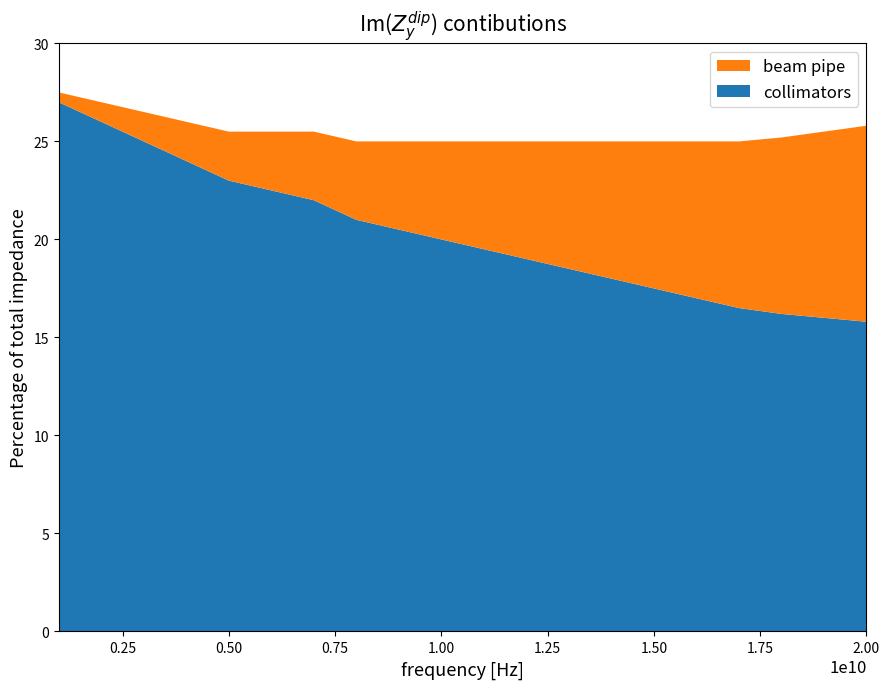

Reading right to left, list all the values displayed in this chart.

collimators: 20=15.8	19=16.0	18=16.2	17=16.5	16=17.0	15=17.5	14=18.0	13=18.5	12=19.0	11=19.5	10=20.0	9=20.5	8=21.0	7=22.0	6=22.5	5=23.0	4=24.0	3=25.0	2=26.0	1=27.0
beam pipe: 20=10.0	19=9.5	18=9.0	17=8.5	16=8.0	15=7.5	14=7.0	13=6.5	12=6.0	11=5.5	10=5.0	9=4.5	8=4.0	7=3.5	6=3.0	5=2.5	4=2.0	3=1.5	2=1.0	1=0.5